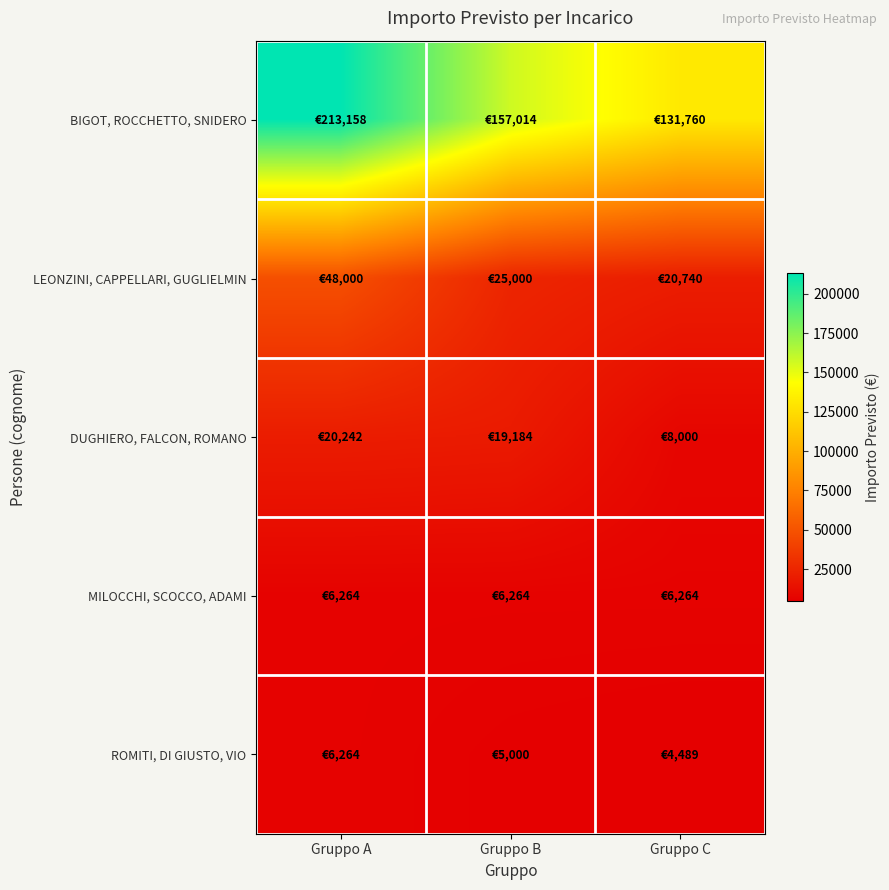

What is the maximum value shown in the chart?

213158.4